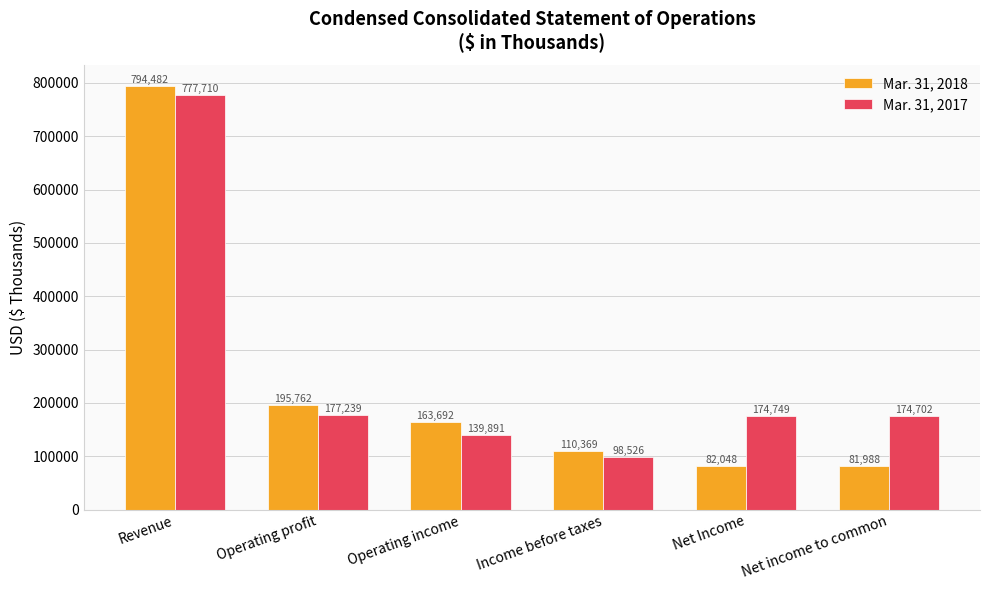

What are all the series names shown in the legend?

Mar. 31, 2018, Mar. 31, 2017